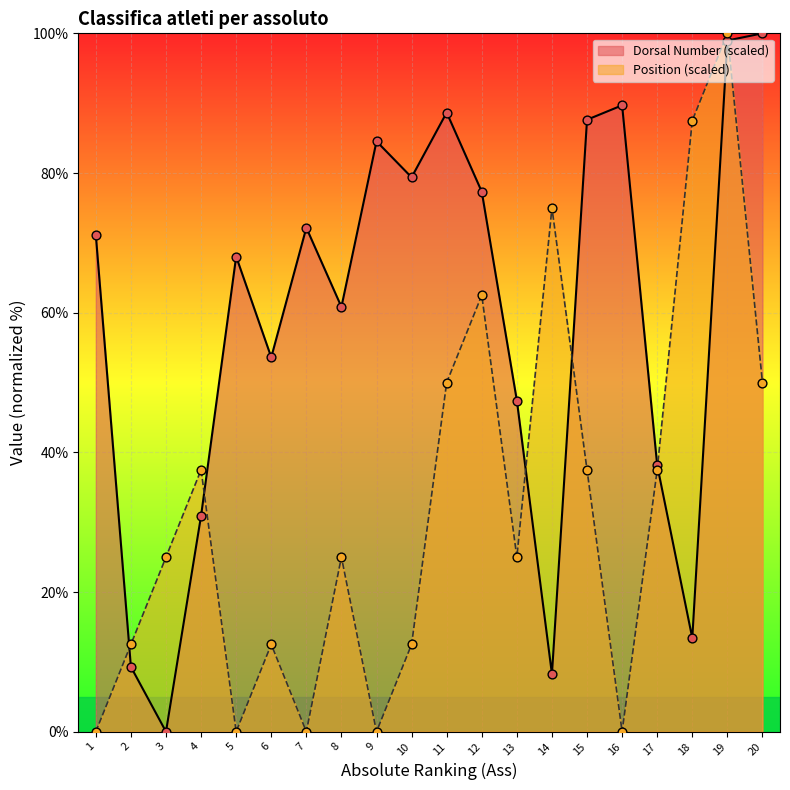

Which series reaches the minimum Y coordinate?

Dorsal Number